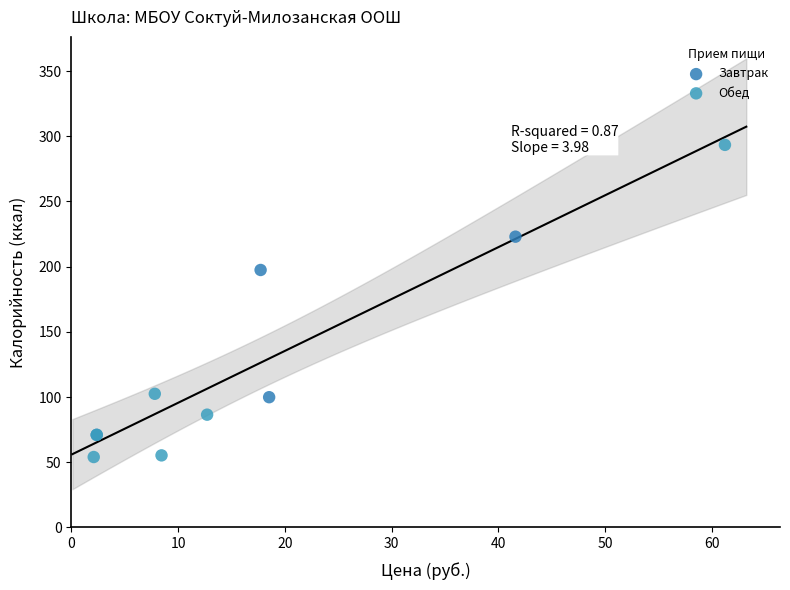

Which series reaches the maximum Y coordinate?

Обед